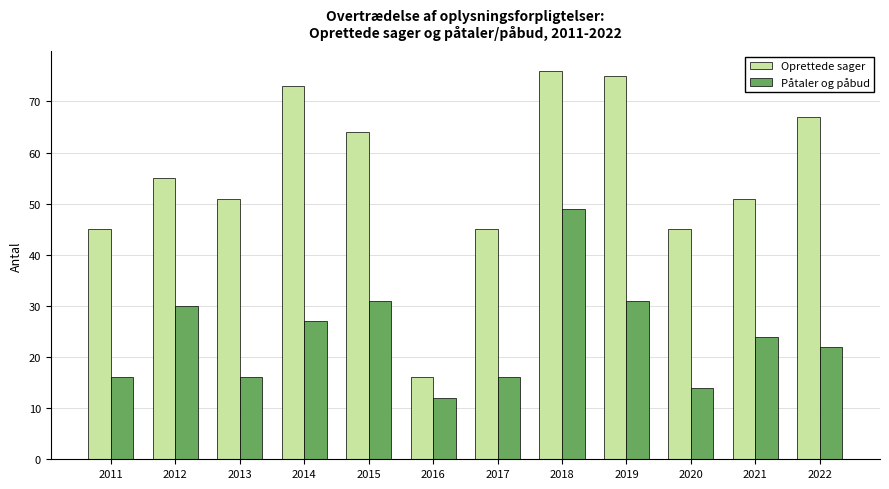

The Oprettede sager series shows 29 at 2011. True or false?

False